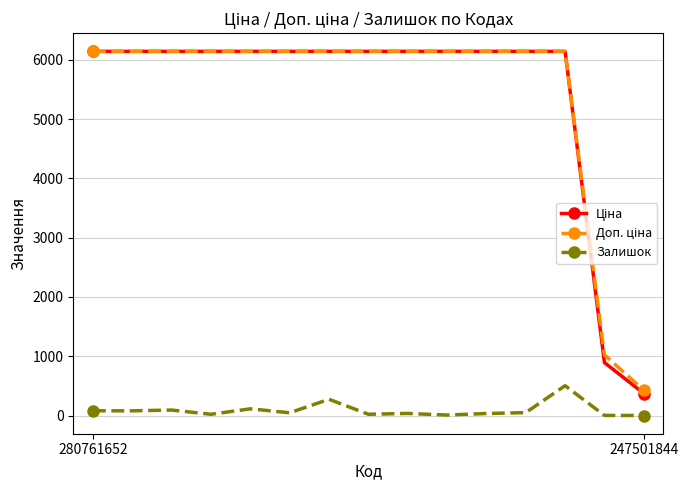

True or false: Ціна and Доп. ціна cross at least once.

False